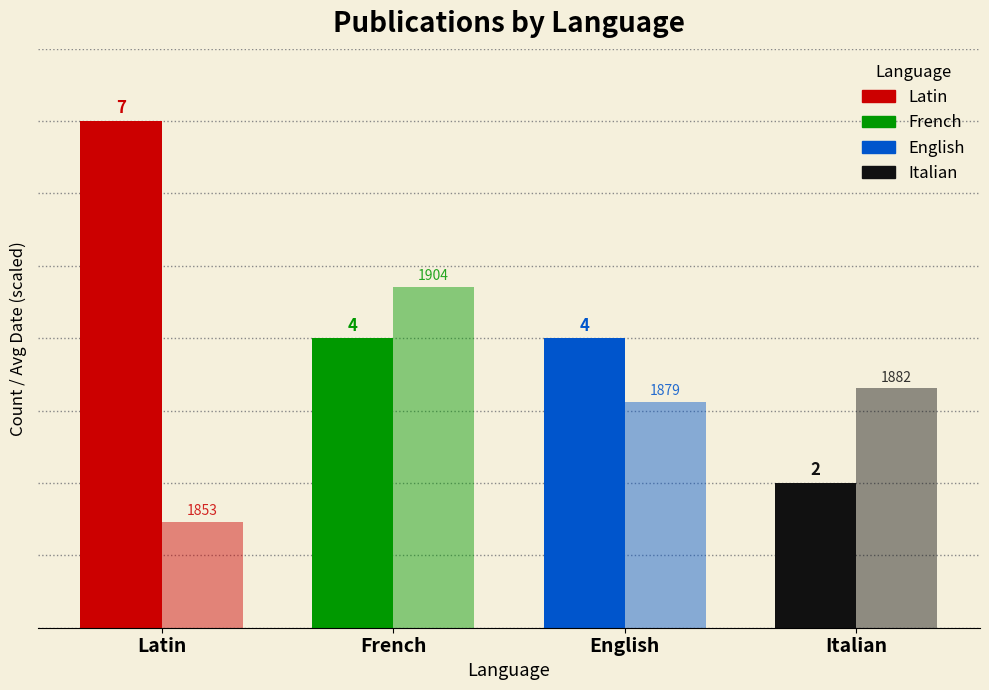

How many data points does each series have?

4